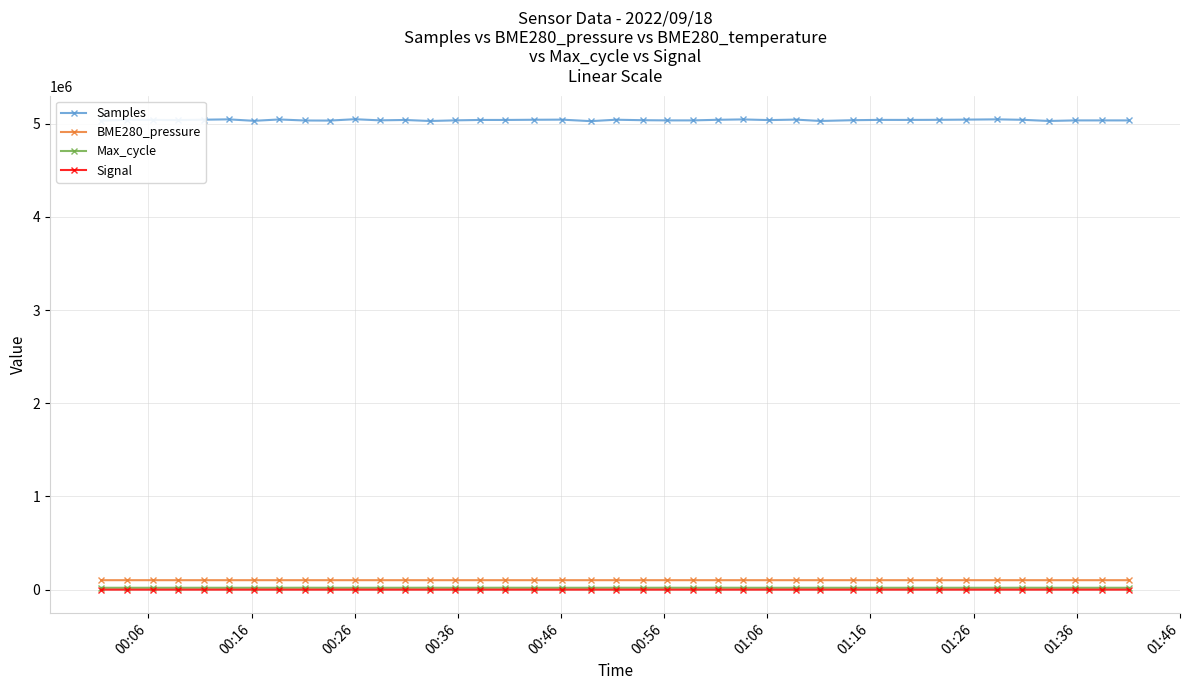

What is the value of the Samples point at the 31st from the left?

5040281.0